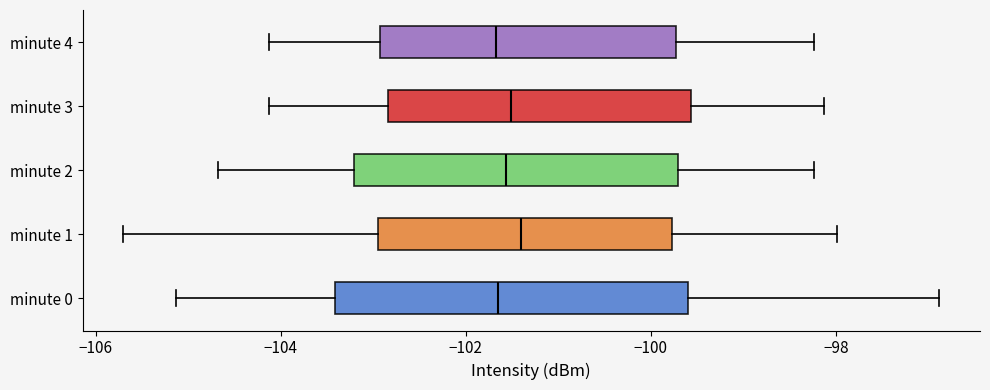

Comparing the boxes themselves (not the whiskers), which one is the widest?

minute 0